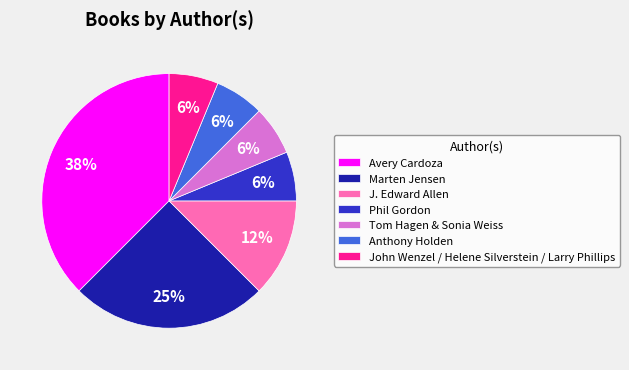

To the nearest percent, what portion does John Wenzel / Helene Silverstein / Larry Phillips represent?

6%